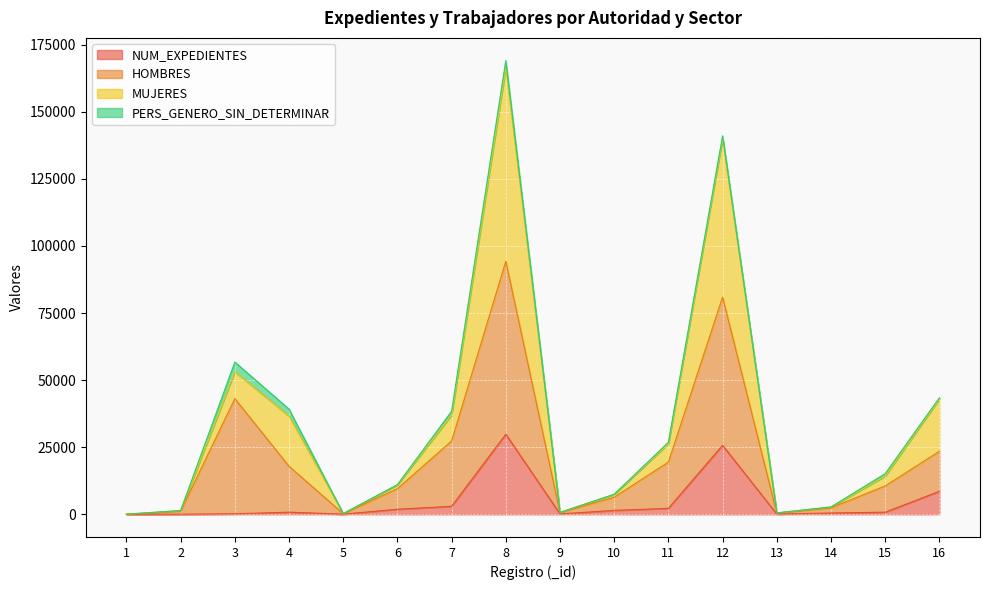

At which category is the sum across all series the highest?

8